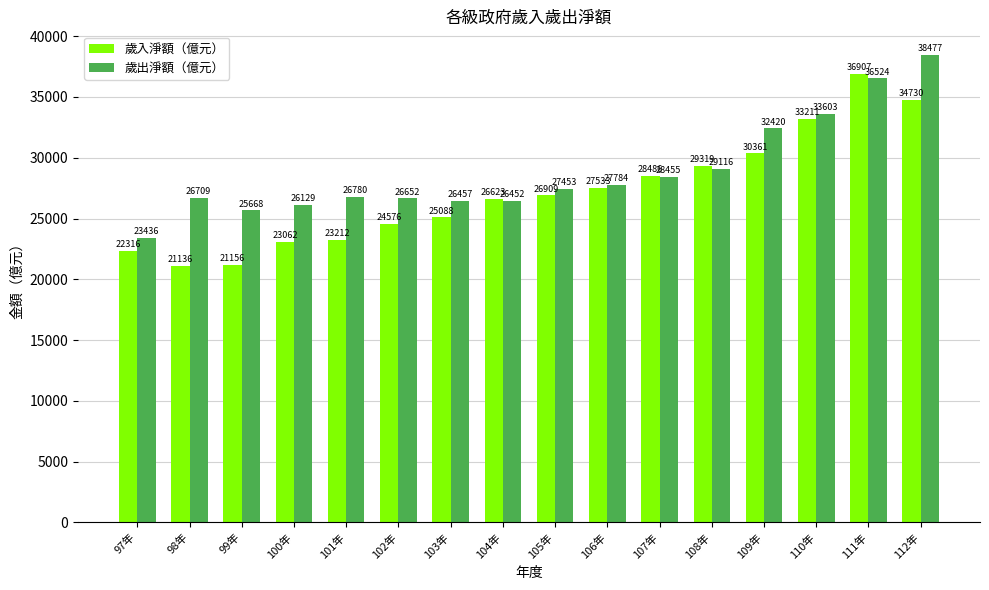

Rank the series at 110年 from highest to lowest value.

歲出淨額（億元）, 歲入淨額（億元）